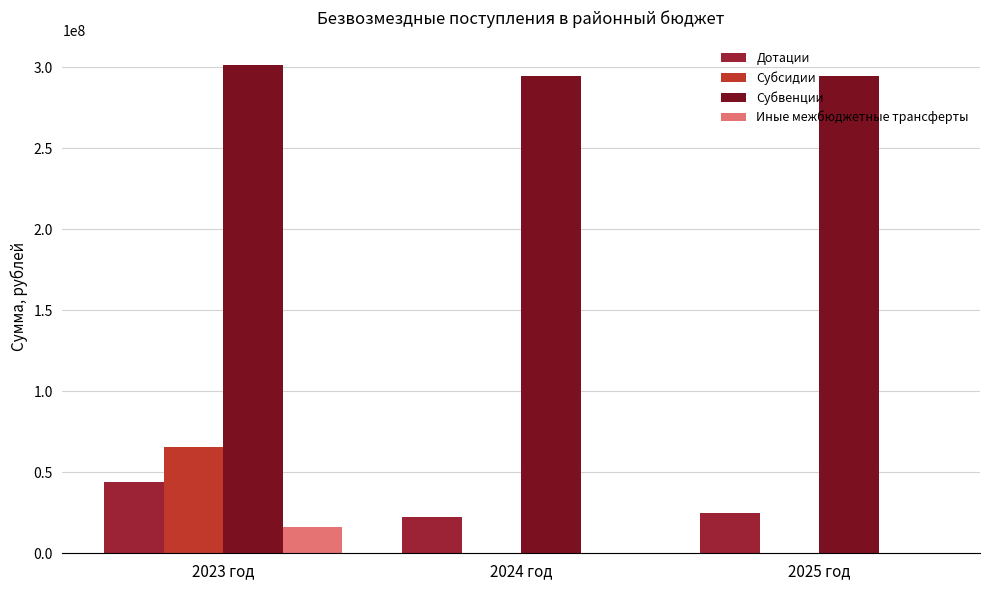

Is the value of Дотации at 2025 год greater than the value of Субвенции at 2023 год?

No